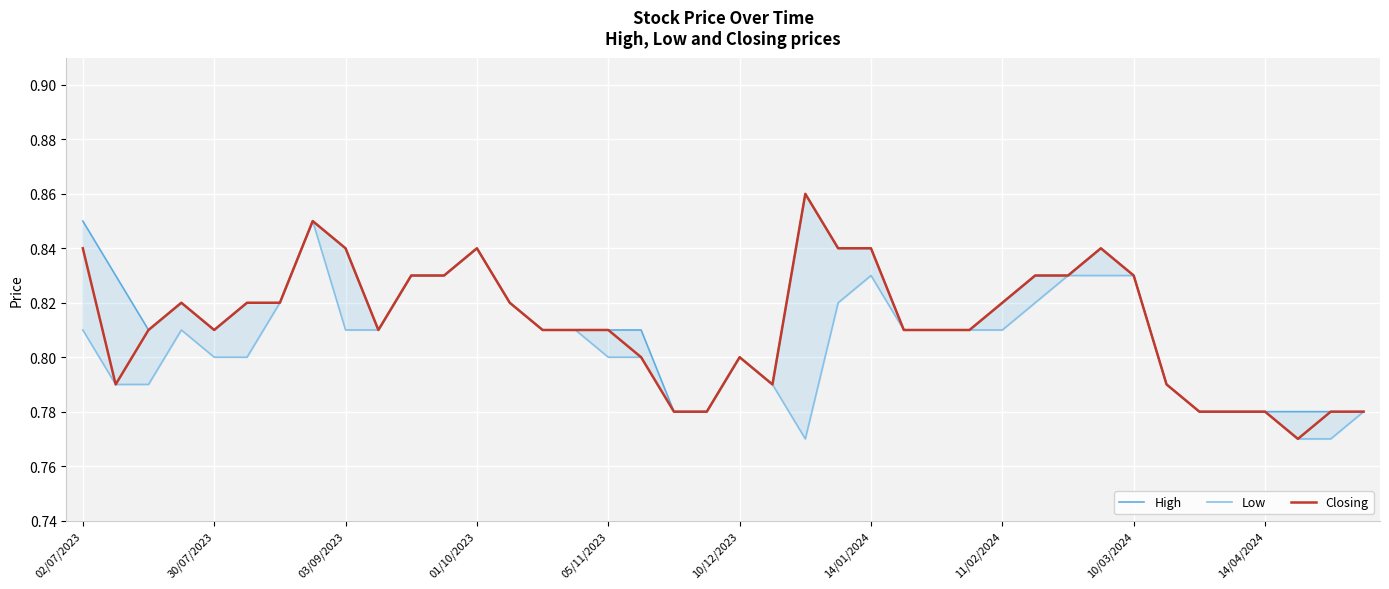

What is the value of the High point at the 8th from the left?

0.8